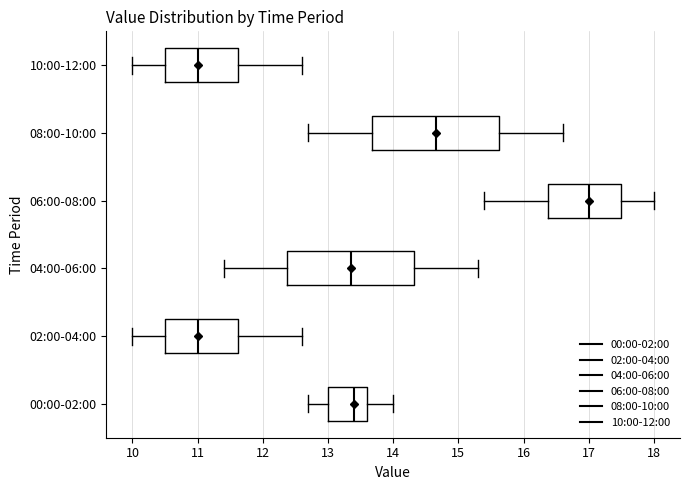

Reading bottom to top, transcribe this box plot: for each box, give where its median line is, the range the box spans, and where its two whiskers end, as read against the x-axis. The values are not printed on the chart, so give them approximately, as read against the axis.

00:00-02:00: median 13.4, box 13.0 to 13.6, whiskers 12.7 to 14.0
02:00-04:00: median 11.0, box 10.5 to 11.6, whiskers 10.0 to 12.6
04:00-06:00: median 13.4, box 12.4 to 14.3, whiskers 11.4 to 15.3
06:00-08:00: median 17.0, box 16.4 to 17.5, whiskers 15.4 to 18.0
08:00-10:00: median 14.7, box 13.7 to 15.6, whiskers 12.7 to 16.6
10:00-12:00: median 11.0, box 10.5 to 11.6, whiskers 10.0 to 12.6